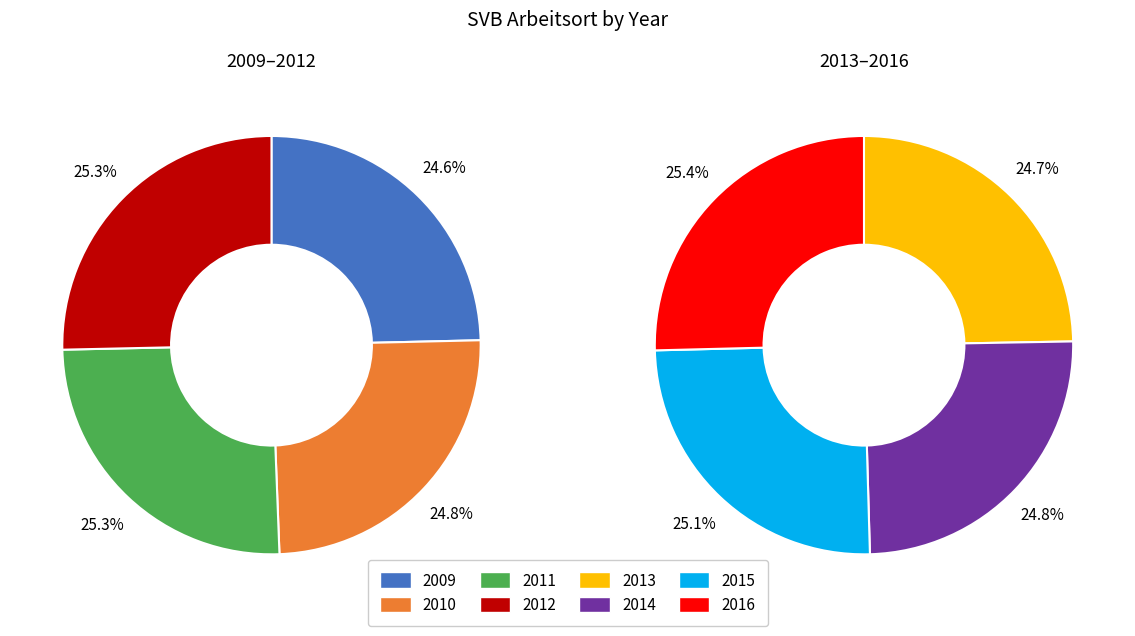

How many segments does this pie chart have?

8